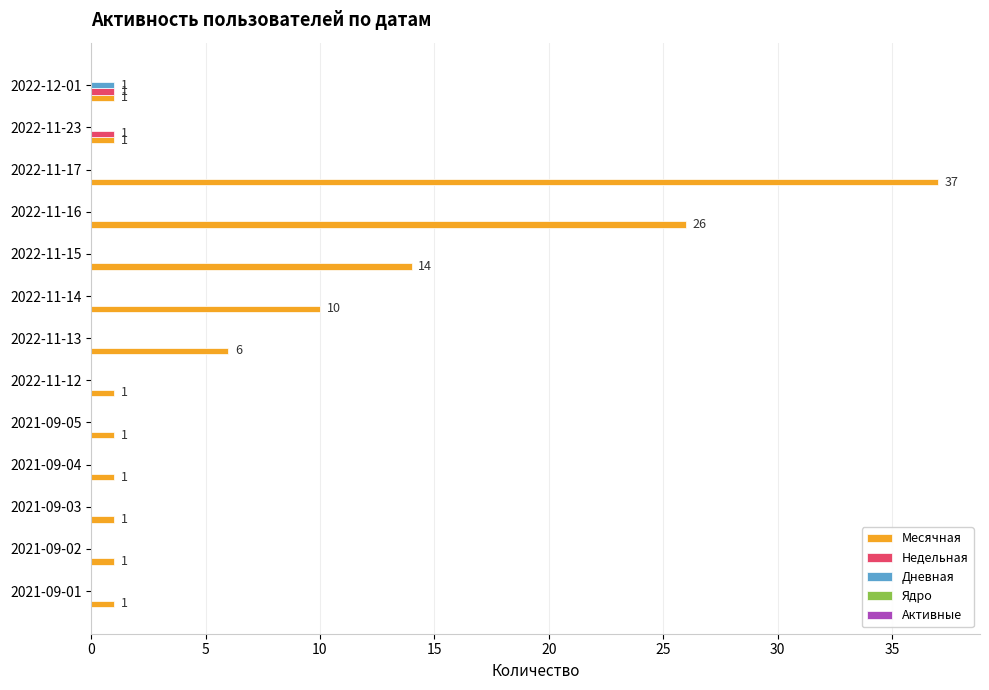

True or false: Месячная has a value of 1 at 2021-09-03.

True